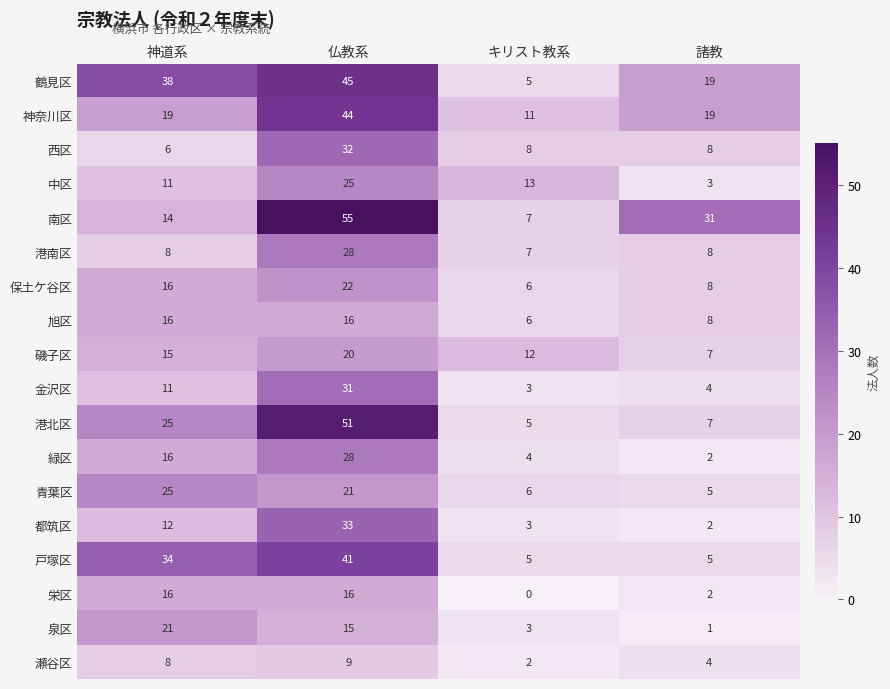

The 港南区 series shows 10 at キリスト教系. True or false?

False